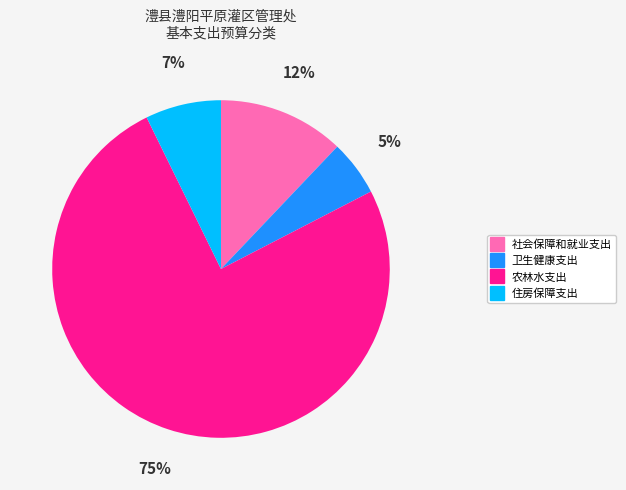

Count the number of slices in the pie.

4